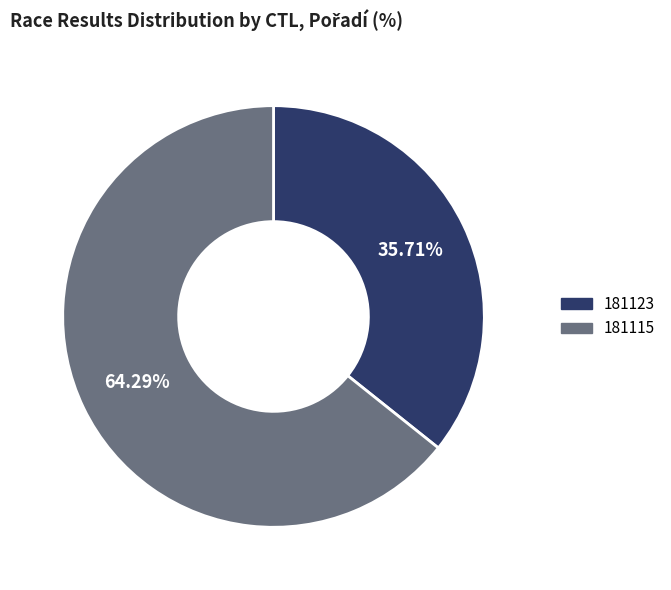

To the nearest percent, what is the difference between the 181123 and 181115 slice percentages?

29%